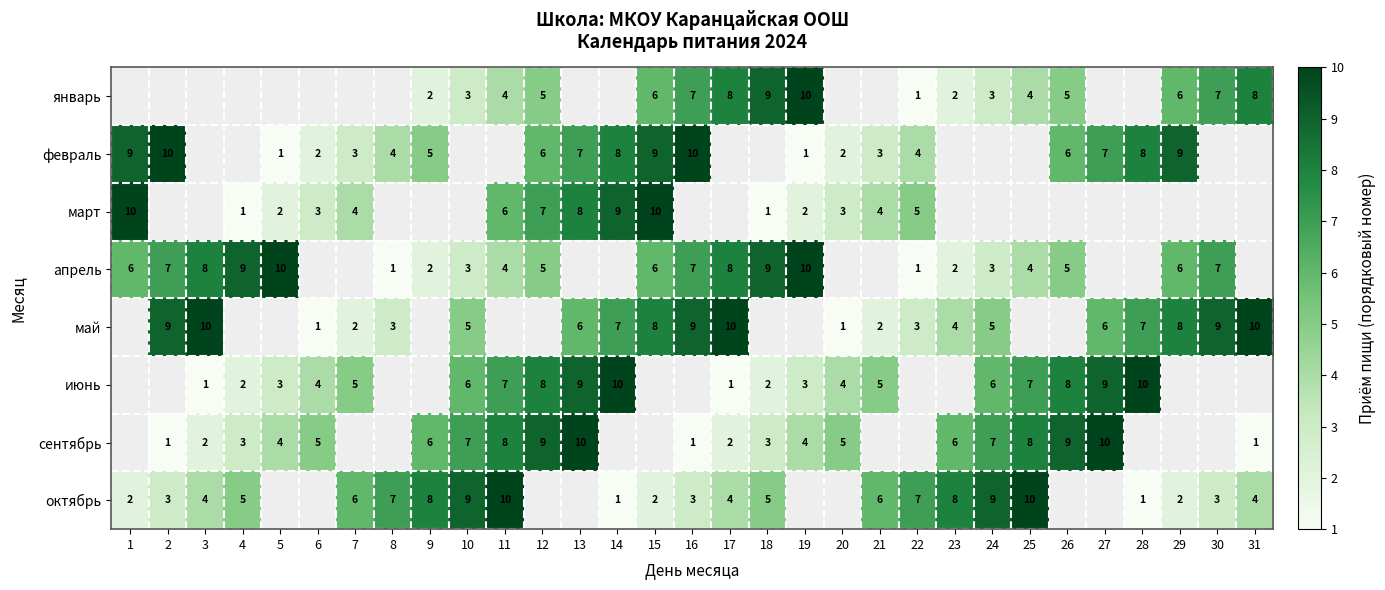

Which label corresponds to the smallest value in the chart?

22